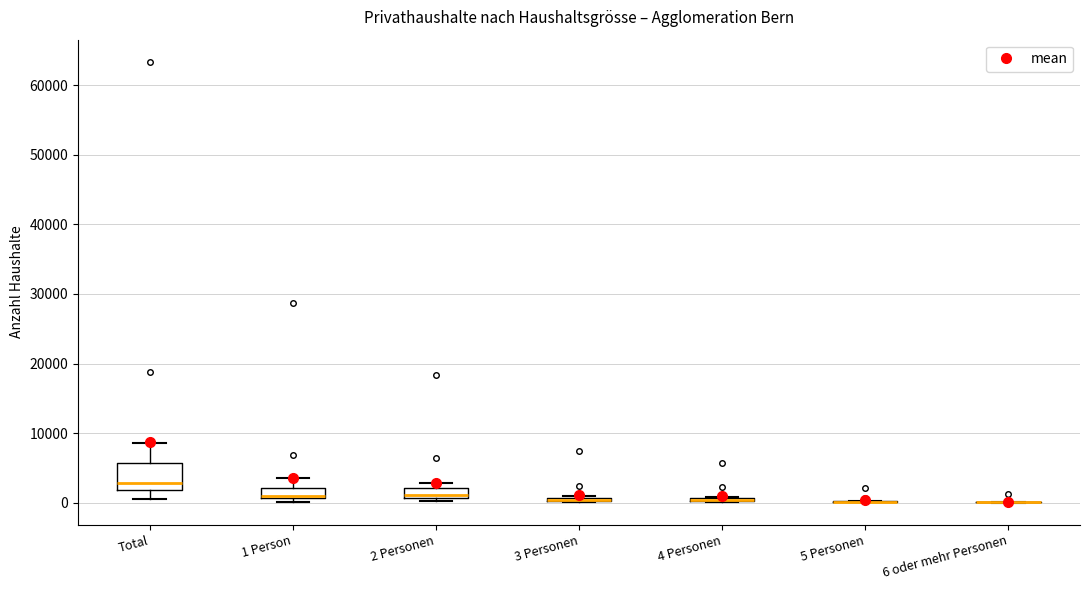

Comparing the boxes themselves (not the whiskers), which one is the tallest?

Total